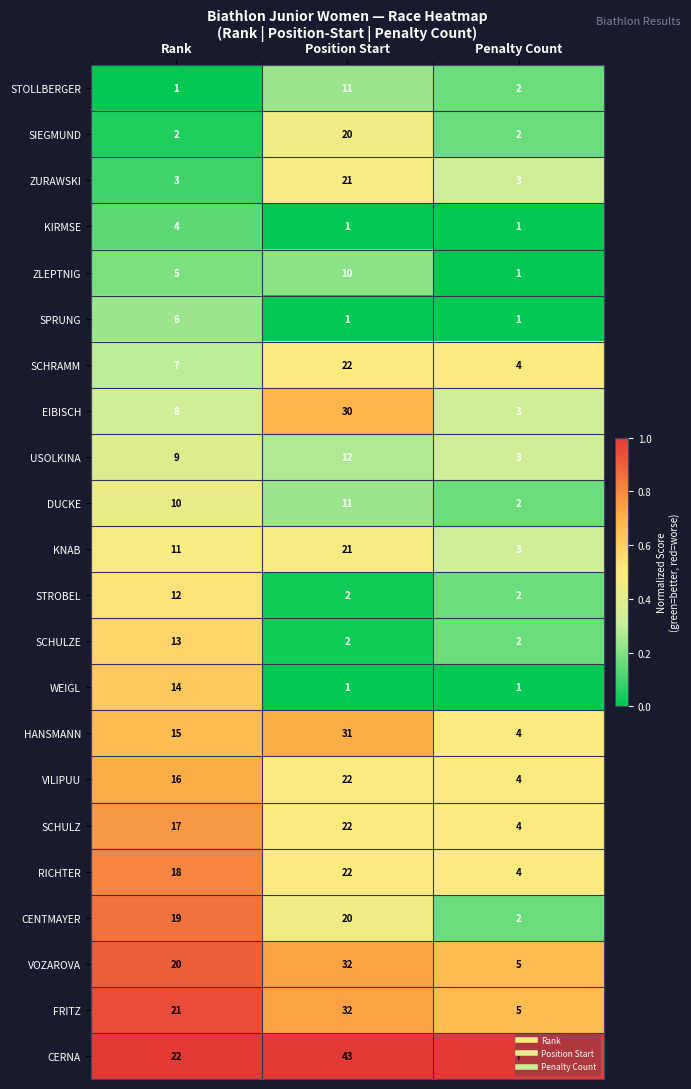

How many KNAB values are between 3 and 21?

3